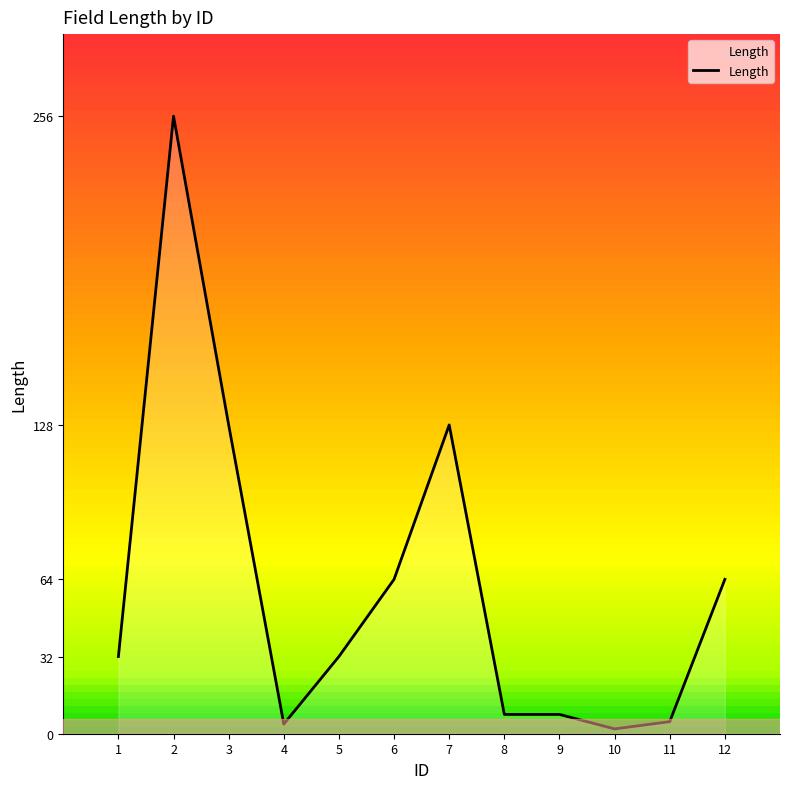

What is the change in value from 2 to 12?

-192